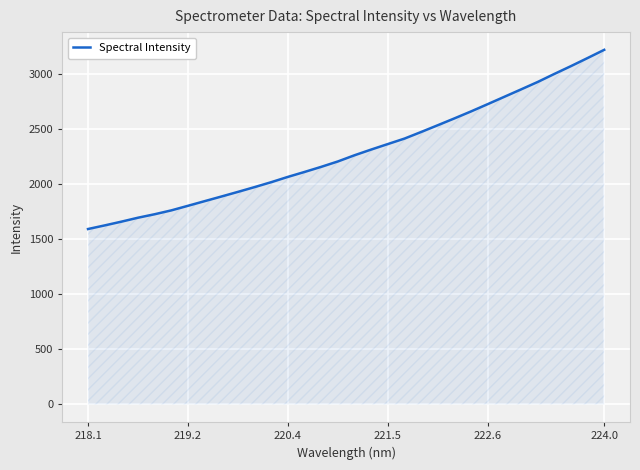

What is the difference between the maximum and minimum values?

1625.2